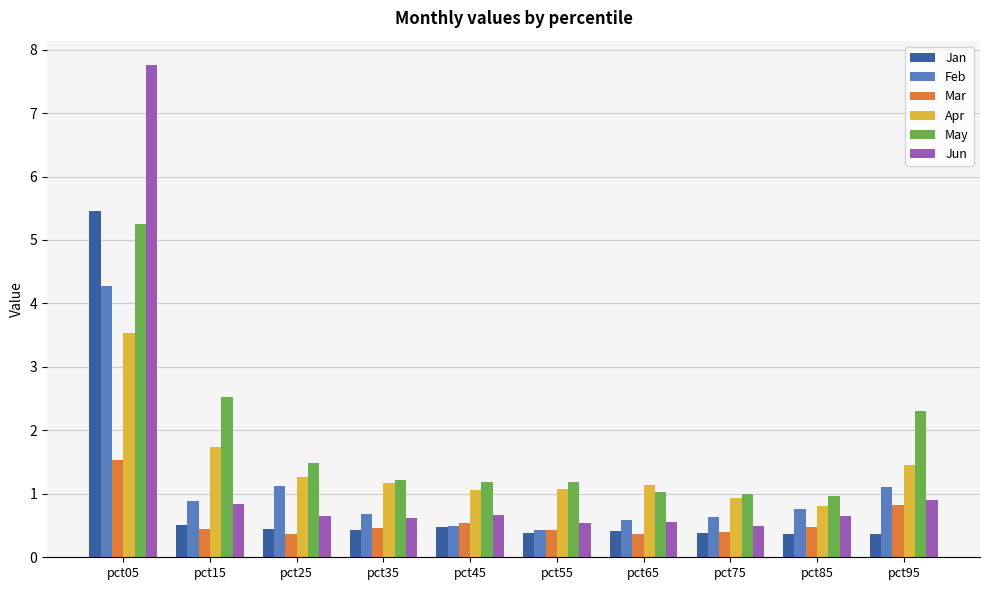

What is the value of the Jun bar at the 3rd from the left?

0.6